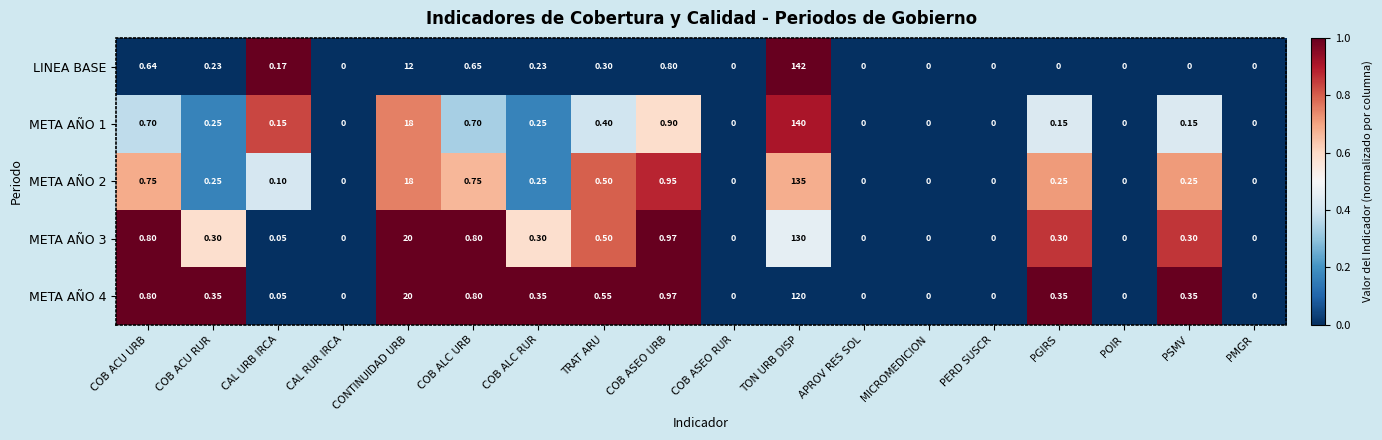

Which series has the largest range (max minus min)?

LINEA BASE